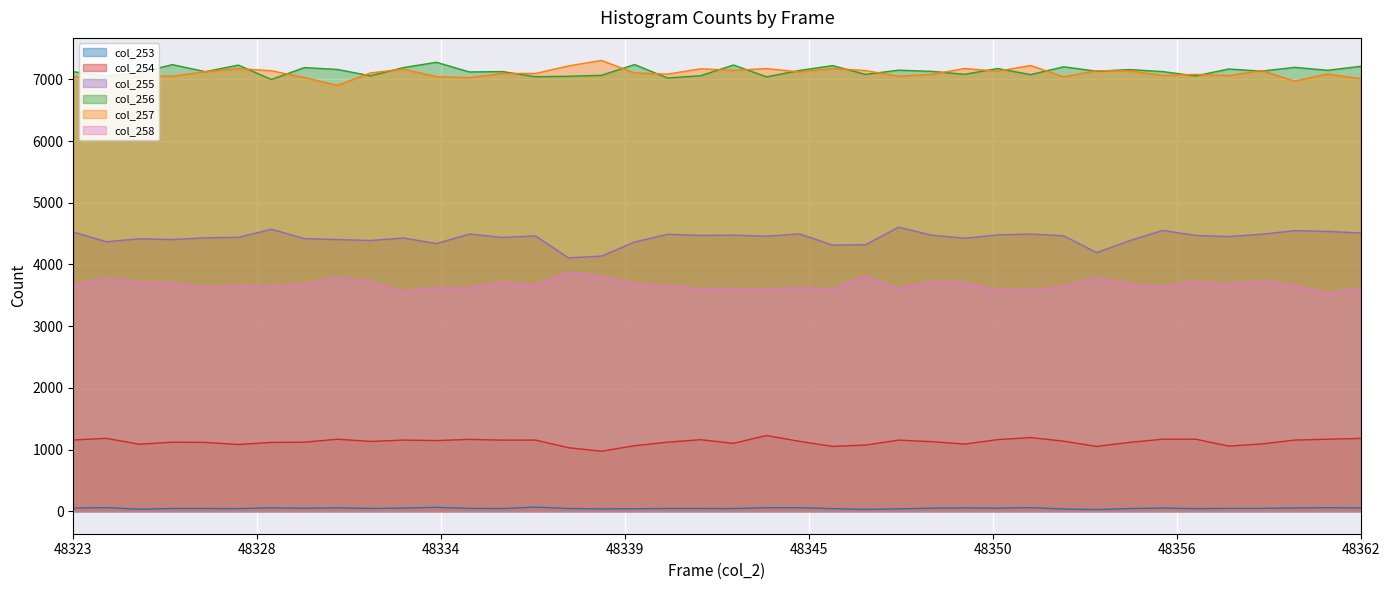

In col_253, how many points are higher than both neighbors (excluding endpoints)?

10